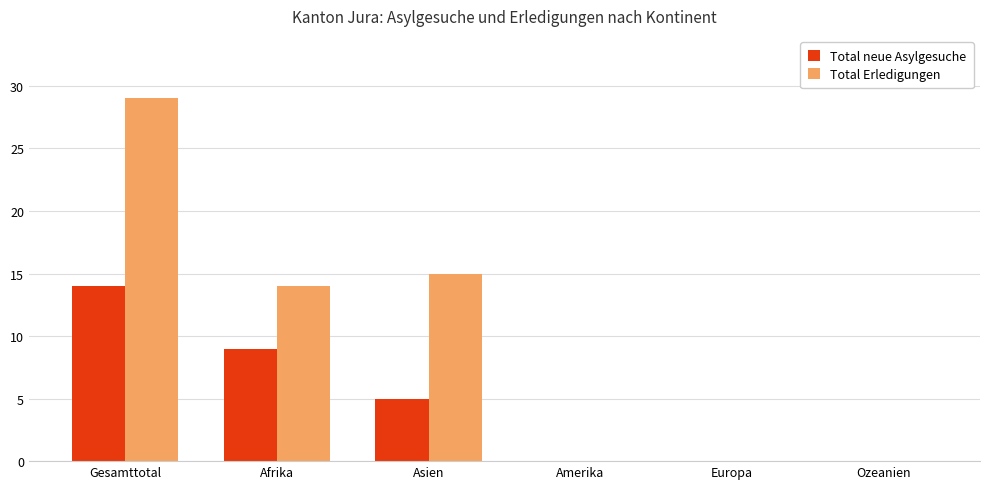

Which series changed the most between Afrika and Asien?

Total neue Asylgesuche